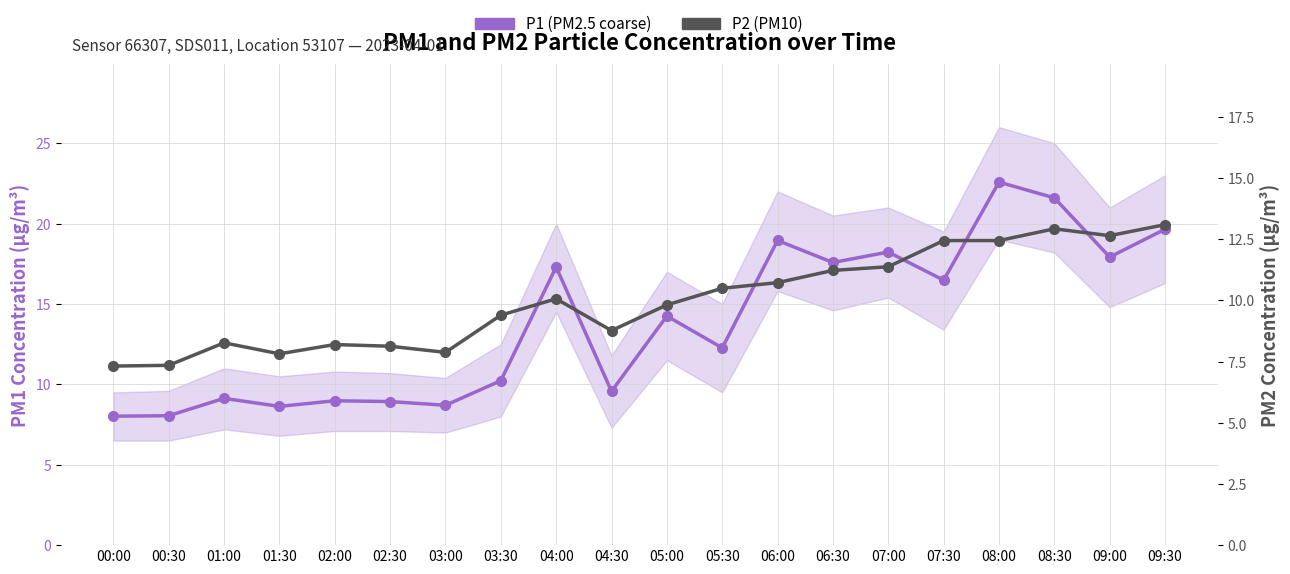

How many values in the P1 (PM2.5 coarse) series exceed 14?

10